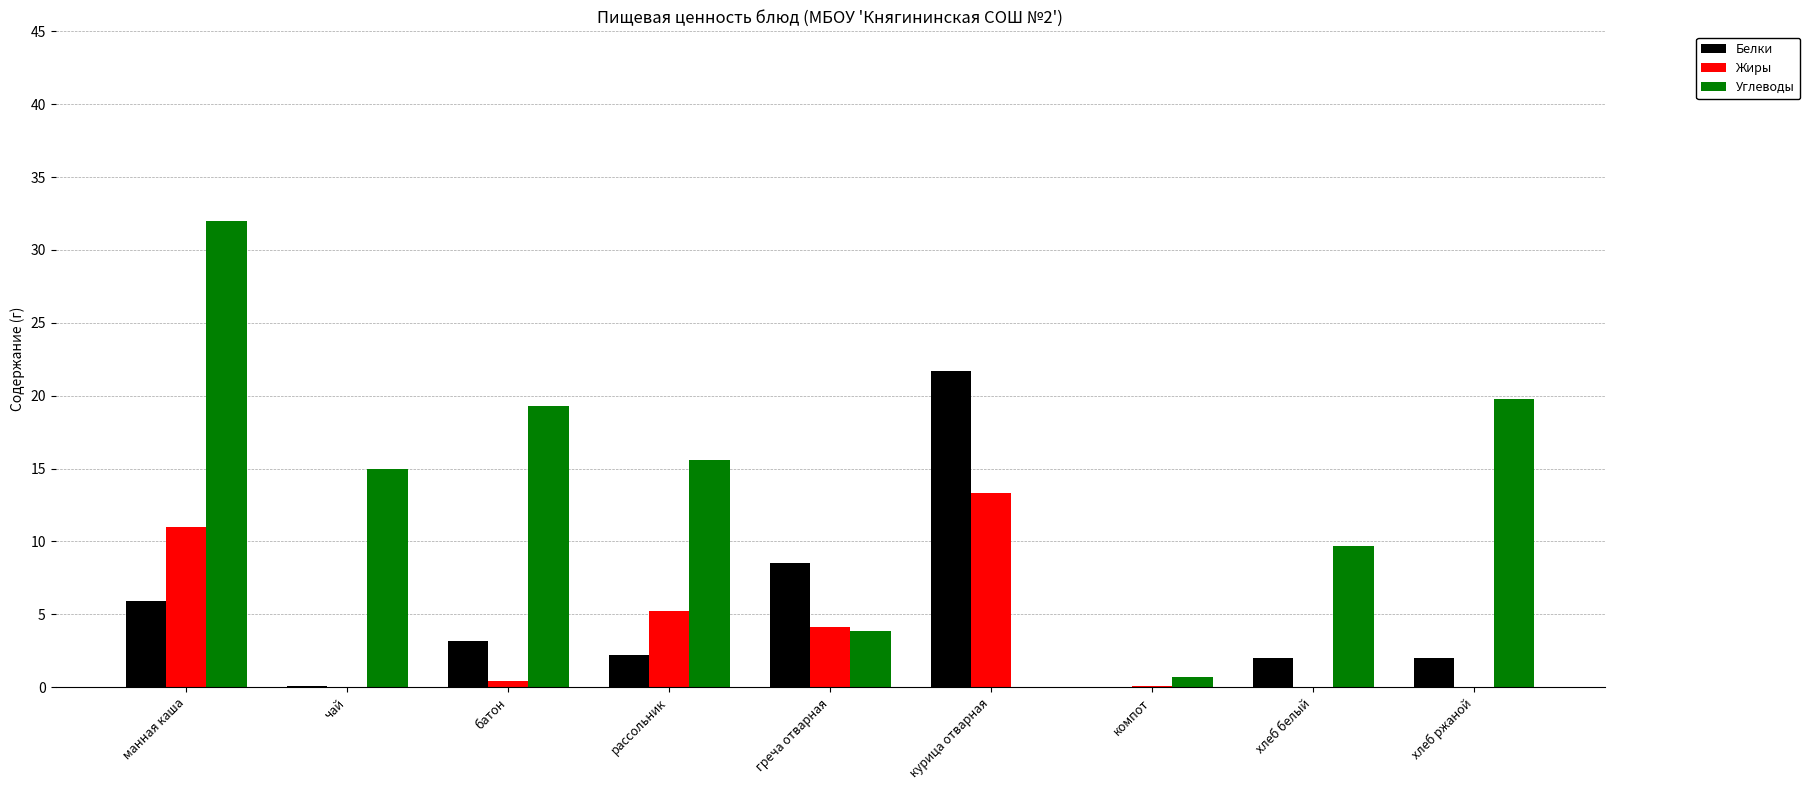

Read the Жиры value at рассольник.

5.2